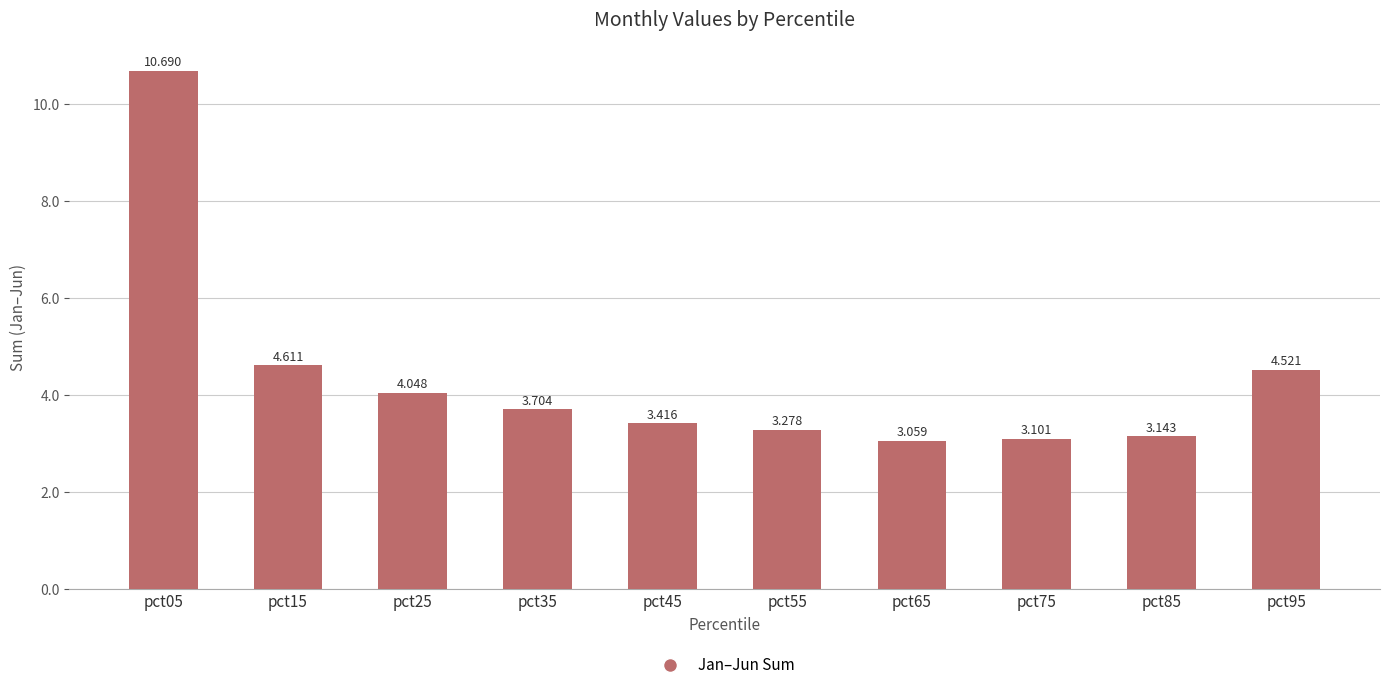

What is the minimum value shown in the chart?

3.1